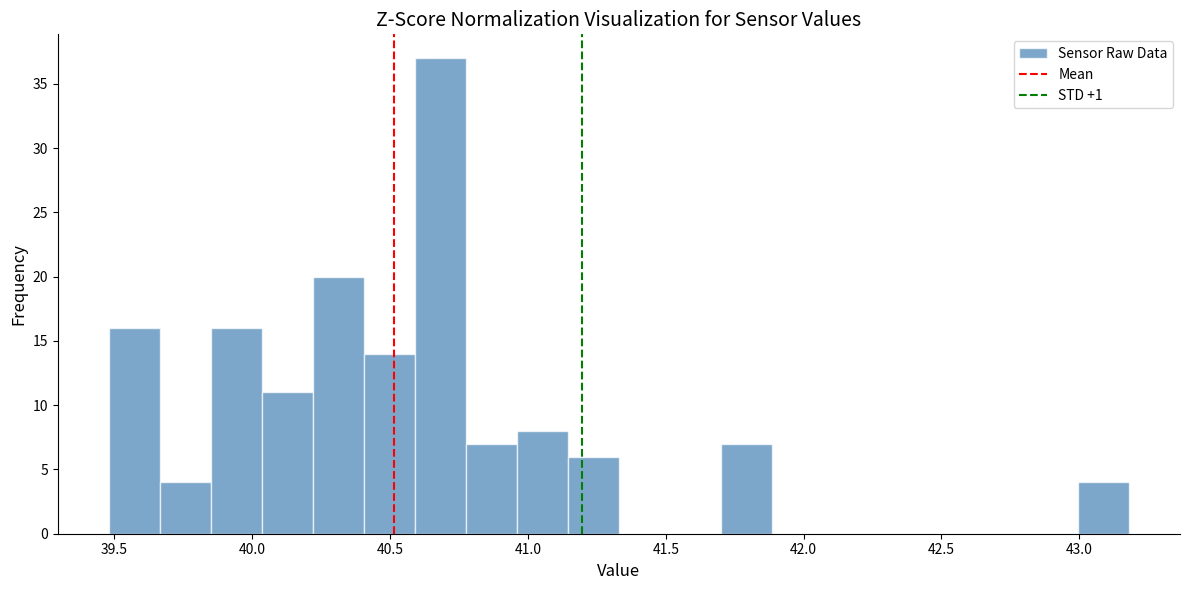

Read against the x-axis, roughly where is the centre of the tallest bar?

40.70